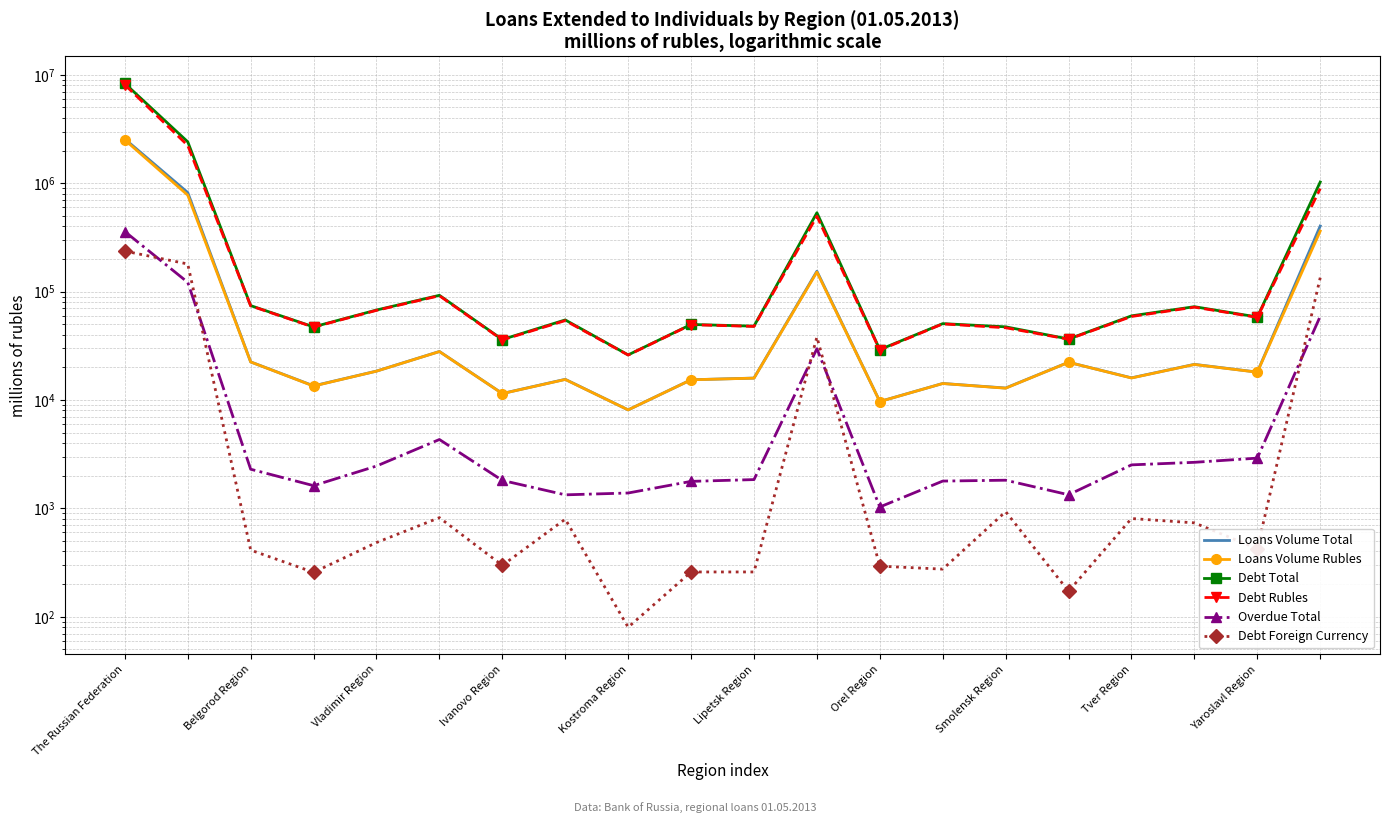

At Smolensk Region, list the series in order from smallest to largest.

Debt Foreign Currency, Overdue Total, Loans Volume Rubles, Loans Volume Total, Debt Rubles, Debt Total